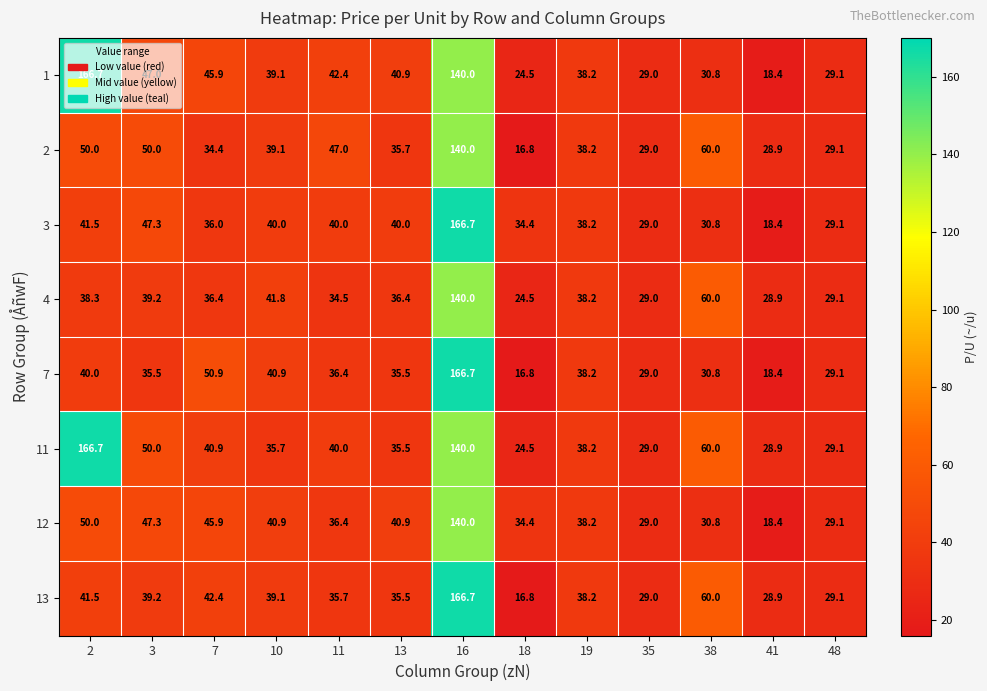

What is the sum of all 11 values?

718.5